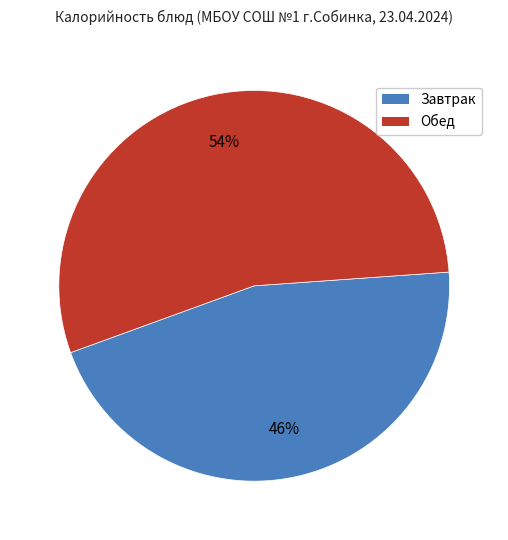

Is there any slice that represents more than half of the pie?

Yes